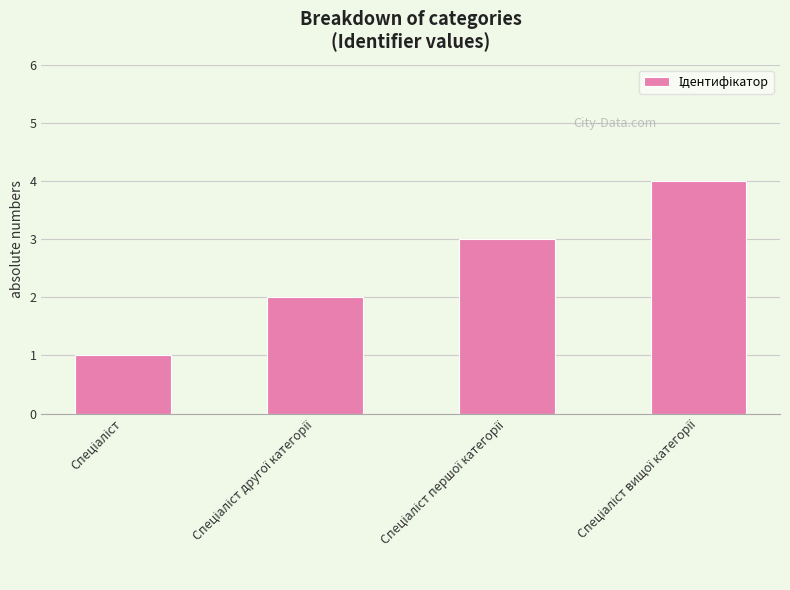

How many bars are there in total?

4